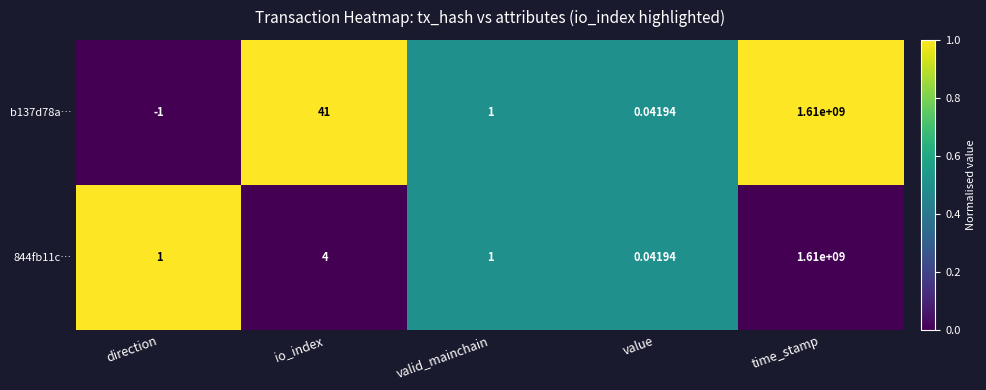

Where is b137d78a… nearest to the value 804999999?

io_index